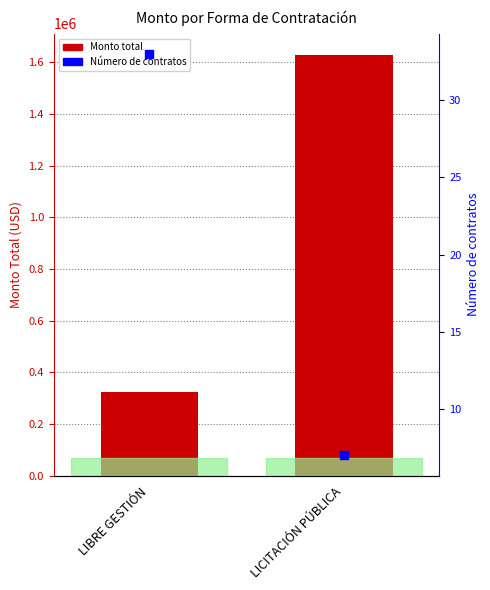

At how many categories does at least one series exceed 63495?

2